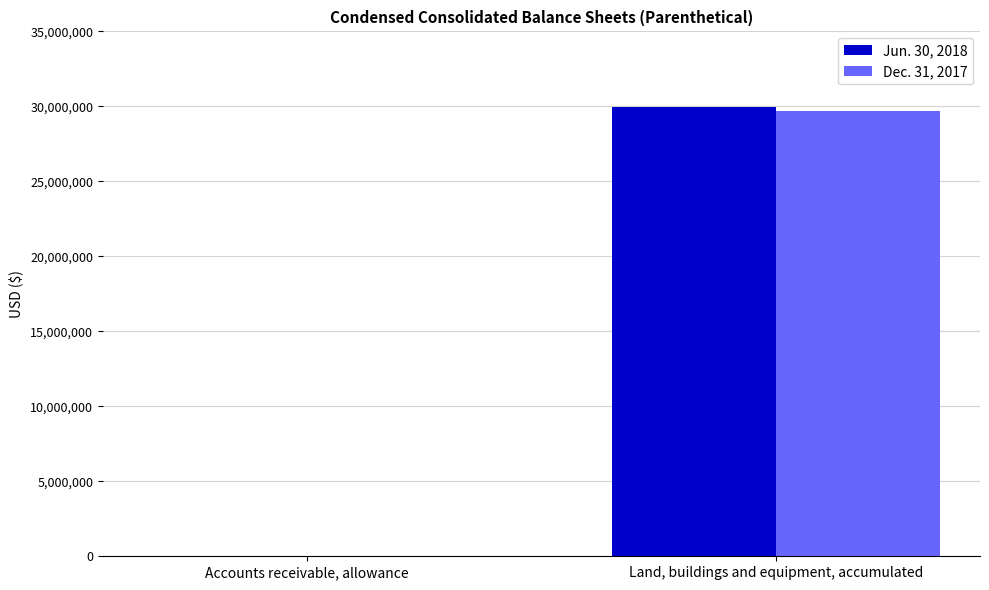

Reading left to right, extract all data points from this chart.

Jun. 30, 2018: 19250	29971794
Dec. 31, 2017: 19250	29670916